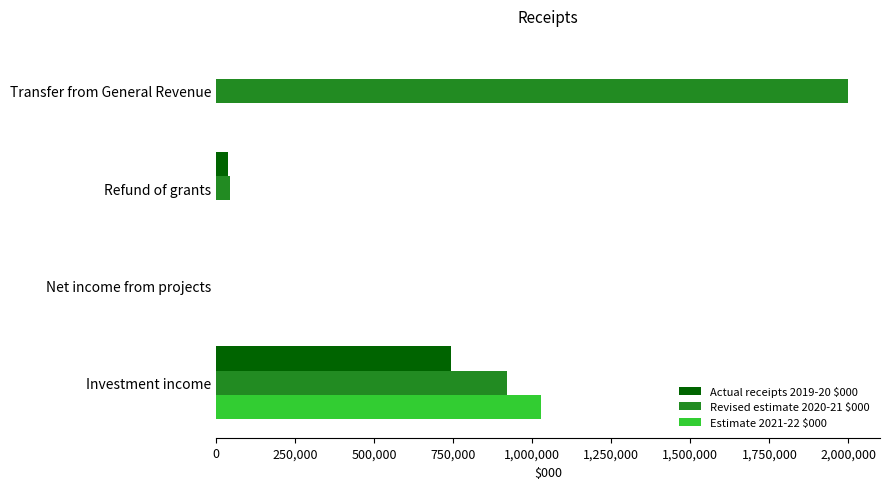

The Revised estimate 2020-21 $000 series shows 3329947 at Transfer from General Revenue. True or false?

False